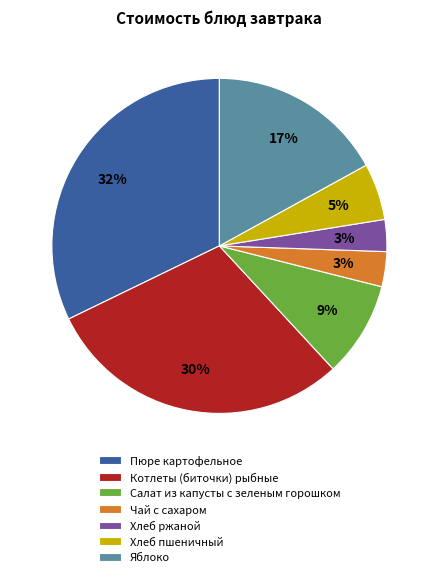

To the nearest percent, what portion does Салат из капусты с зеленым горошком represent?

9%